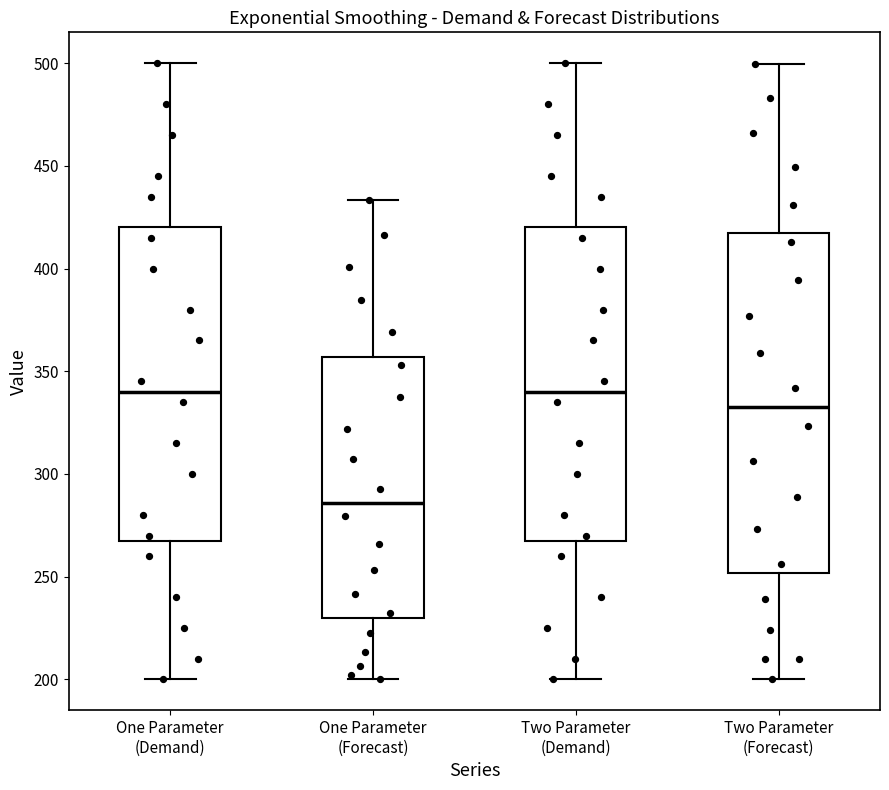

Reading left to right, read every box against the y-axis: the position of its median line, the range the box covers, and the ends of its whiskers. The values are not printed on the chart, so give them approximately, as read against the axis.

One Parameter (Demand): median 340, box 270 to 420, whiskers 200 to 500
One Parameter (Forecast): median 285, box 230 to 355, whiskers 200 to 435
Two Parameter (Demand): median 340, box 270 to 420, whiskers 200 to 500
Two Parameter (Forecast): median 335, box 250 to 415, whiskers 200 to 500